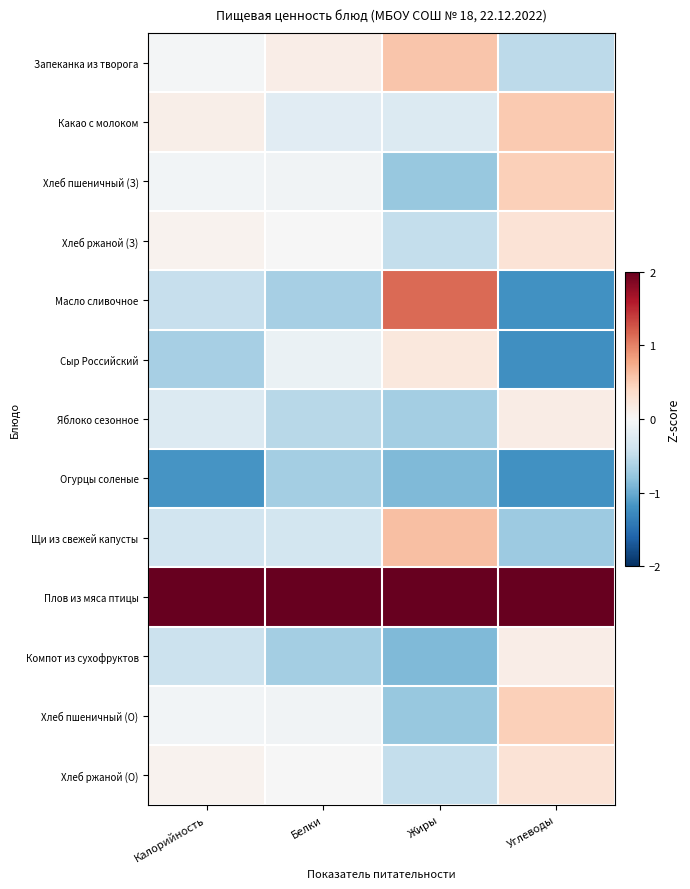

List the series in order of their peak value, lowest first.

Огурцы соленые, Компот из сухофруктов, Яблоко сезонное, Сыр Российский, Хлеб ржаной (З), Хлеб ржаной (О), Хлеб пшеничный (З), Хлеб пшеничный (О), Какао с молоком, Запеканка из творога, Щи из свежей капусты, Масло сливочное, Плов из мяса птицы